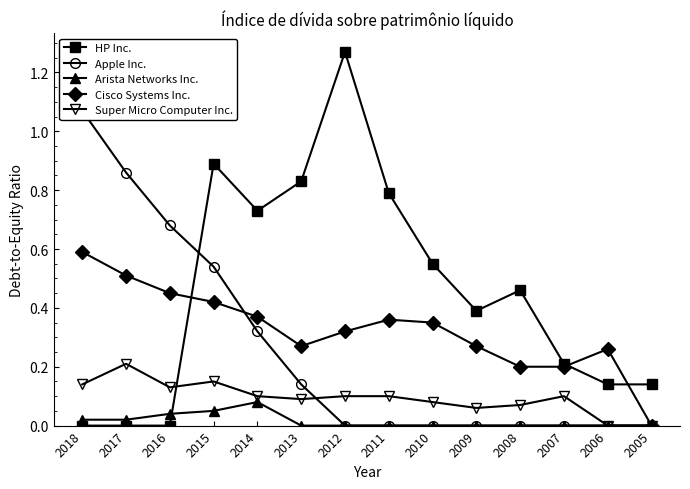

Where is Arista Networks Inc. nearest to the value 0?

2013